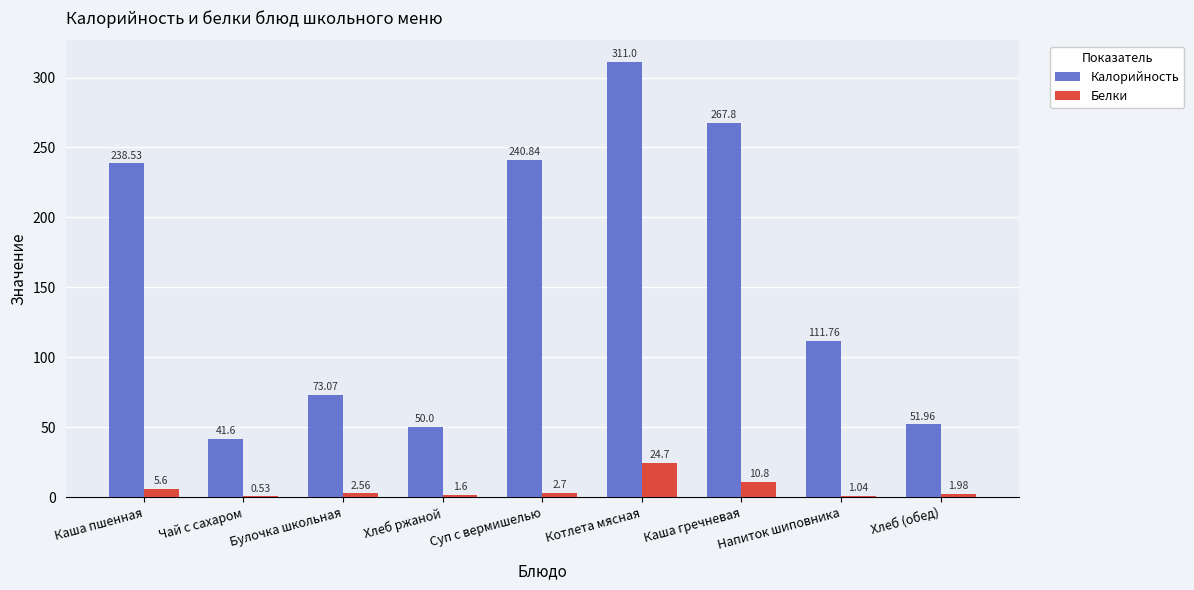

The value of Калорийность at Суп с вермишелью is 240.8. True or false?

True